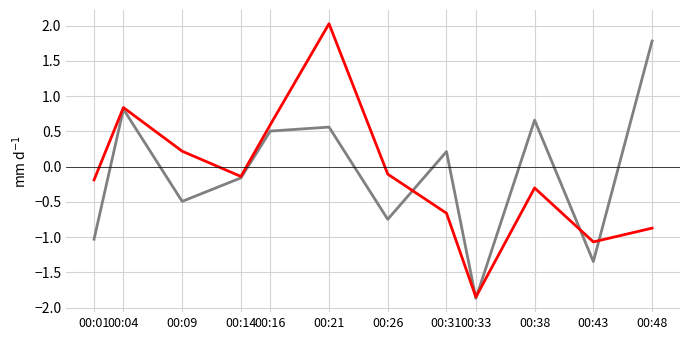

At which category does the chart reach its peak across all series?

00:21